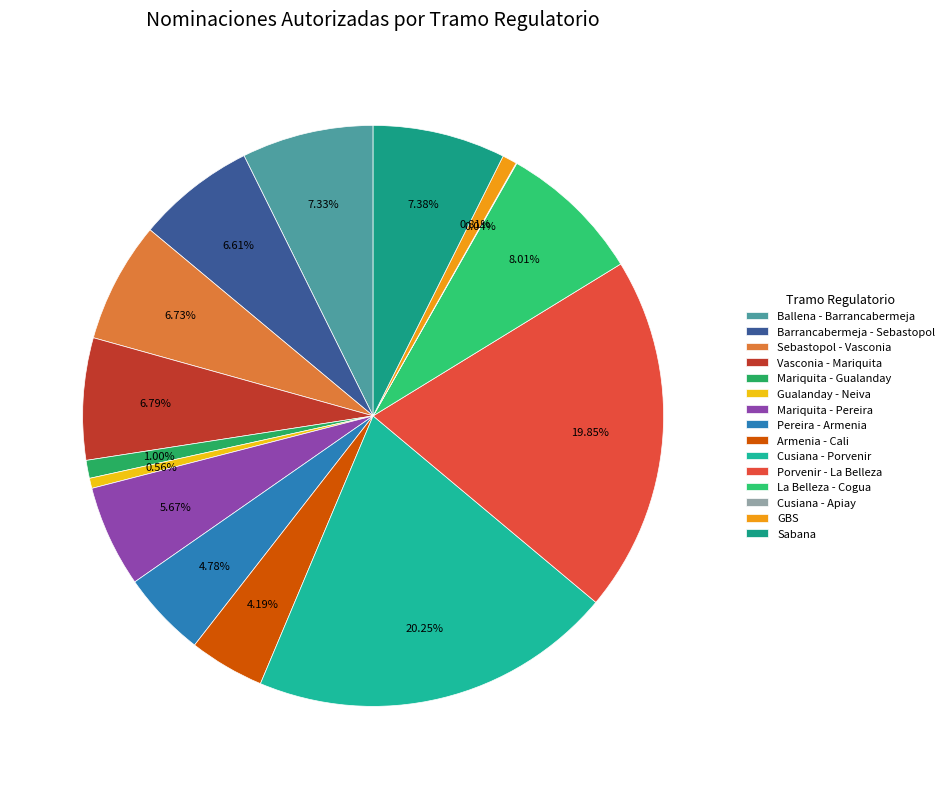

Combined, what portion of the pie is Sebastopol - Vasconia and Vasconia - Mariquita?

13.5%